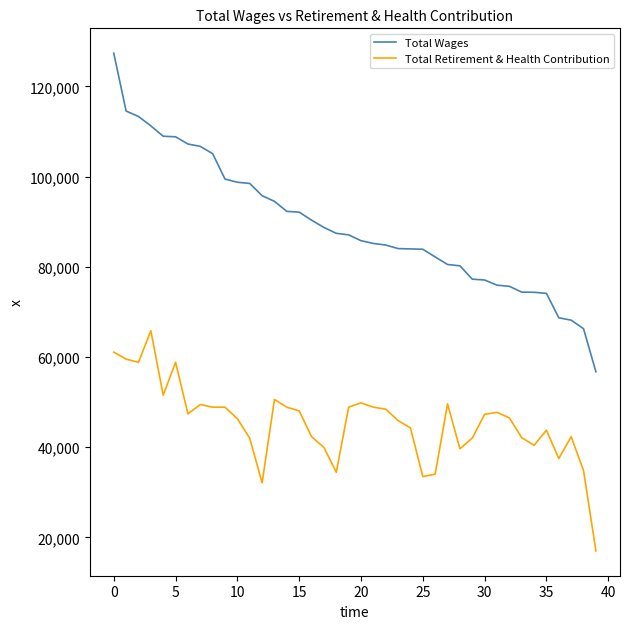

What is the maximum value for Total Retirement & Health Contribution?

65825